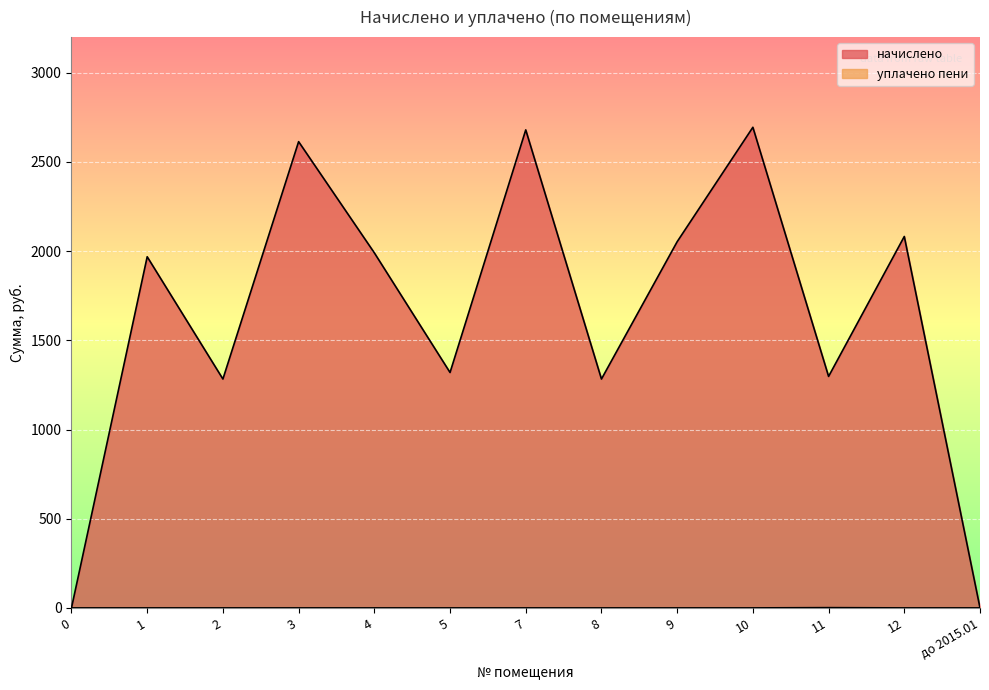

List the series in order of their overall mean, lowest first.

уплачено пени, начислено